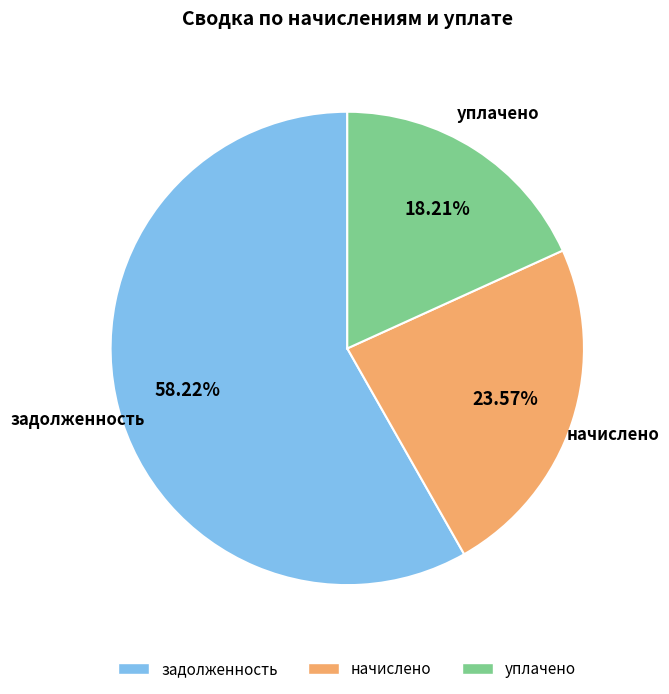

Is there a majority slice in this chart?

Yes